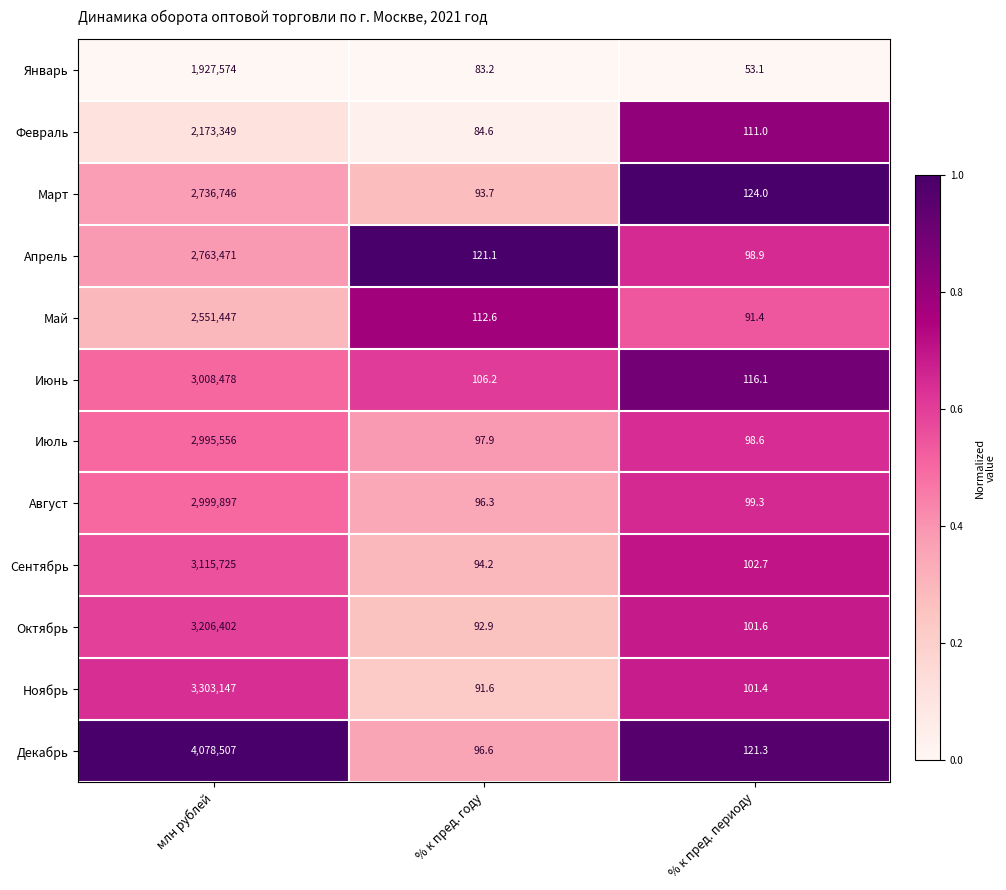

Where does the Ноябрь series first go above 101?

млн рублей